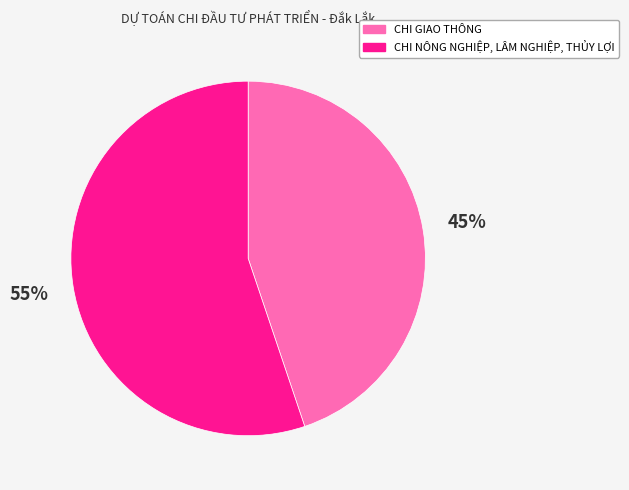

Approximately how many times larger is the value at CHI NÔNG NGHIỆP, LÂM NGHIỆP, THỦY LỢI compared to CHI GIAO THÔNG?

1.2